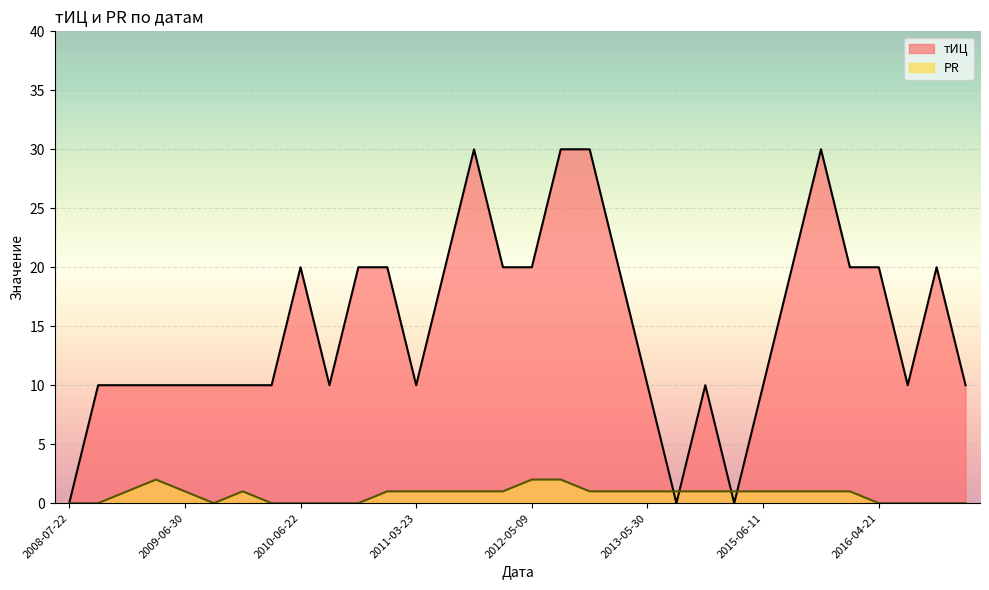

What is the label of the 17th point from the left?

2012-05-09